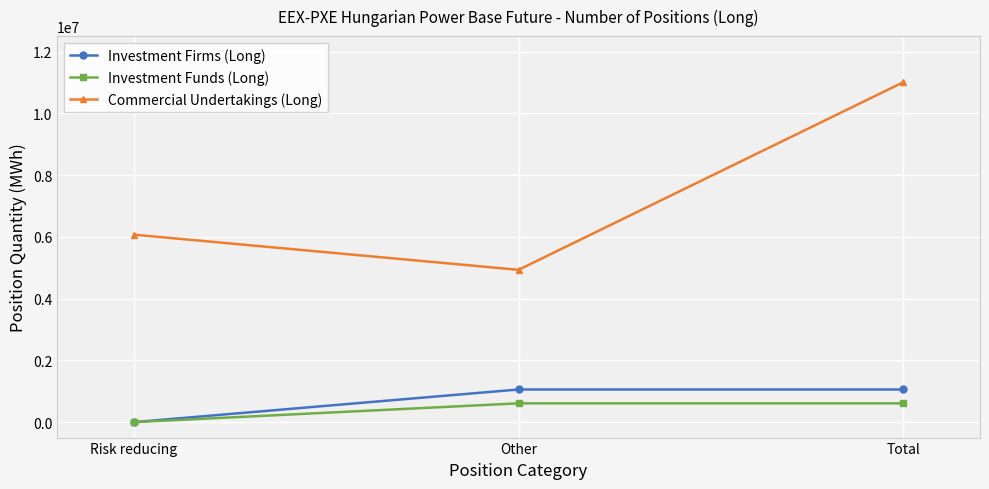

Which category has the lowest value in the Investment Firms (Long) series?

Risk reducing